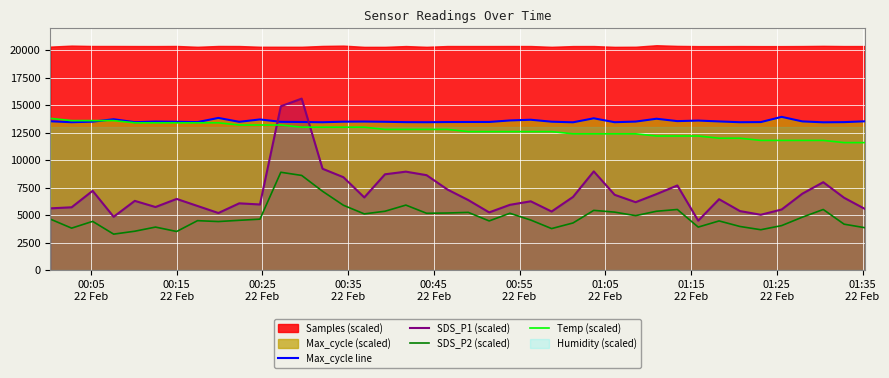

What is the difference between the second highest and second lowest values in the SDS_P2 (scaled) series?

5096.0